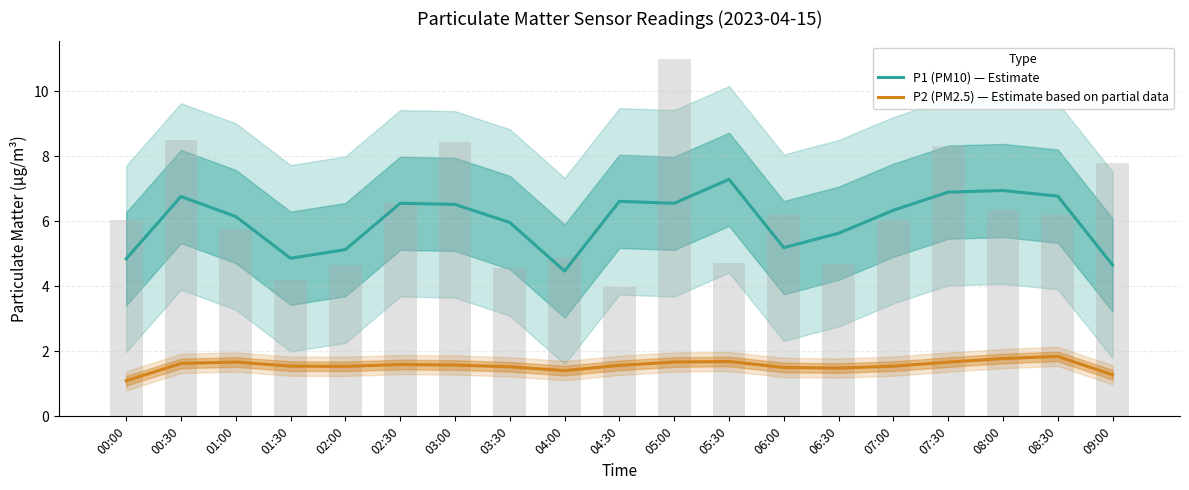

Which label corresponds to the largest value in the chart?

05:30